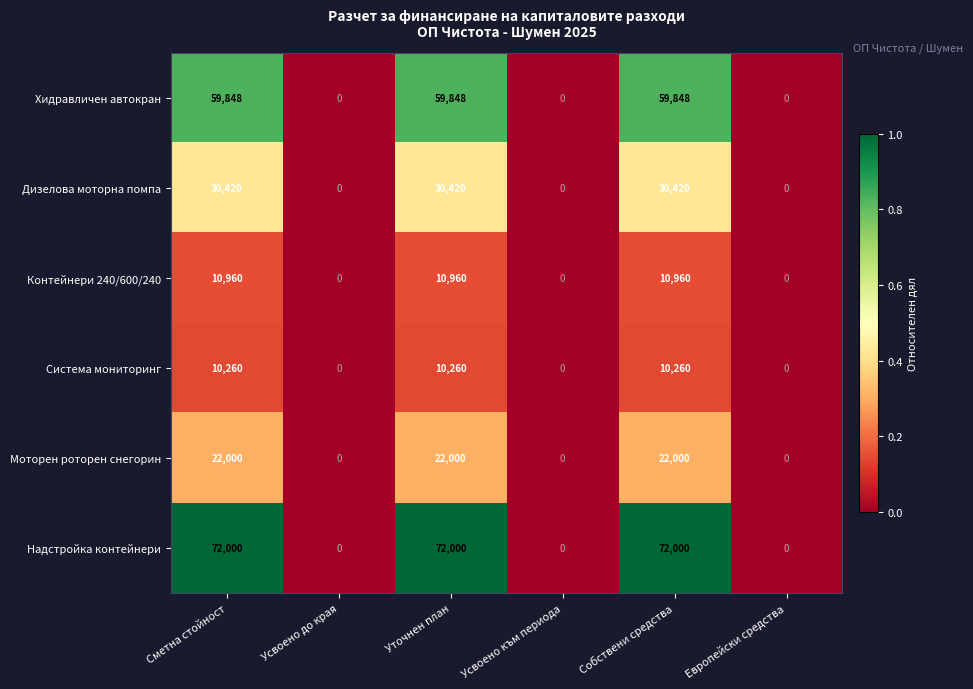

At Сметна стойност, list the series in order from largest to smallest.

Надстройка контейнери, Хидравличен автокран, Дизелова моторна помпа, Моторен роторен снегорин, Контейнери 240/600/240, Система мониторинг